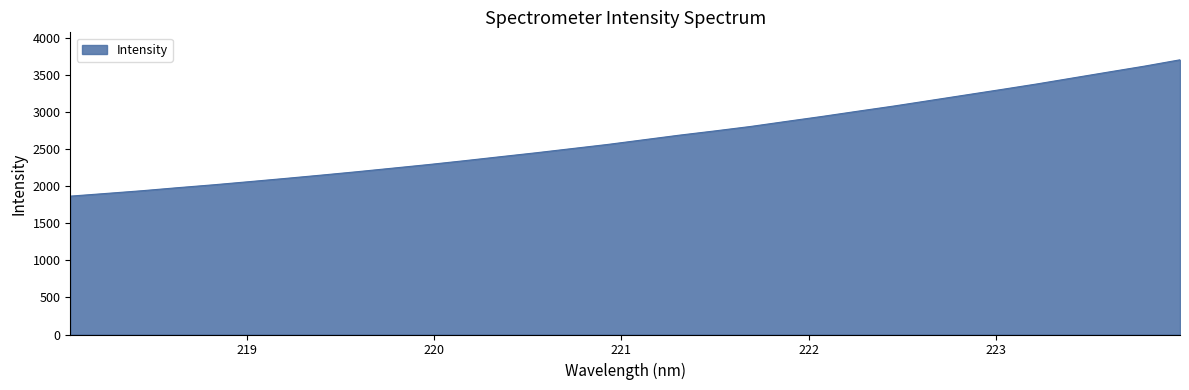

What is the difference between the maximum and minimum values?

1841.1